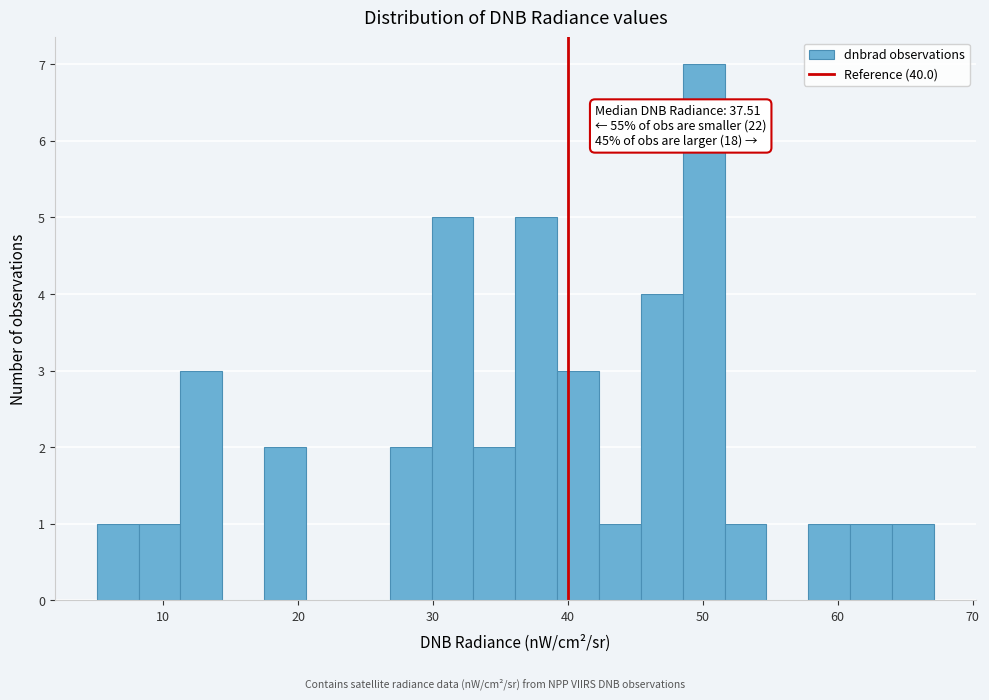

Around what value on the x-axis is the tallest bar? Give the approximate position of its centre, as read against the axis.

50